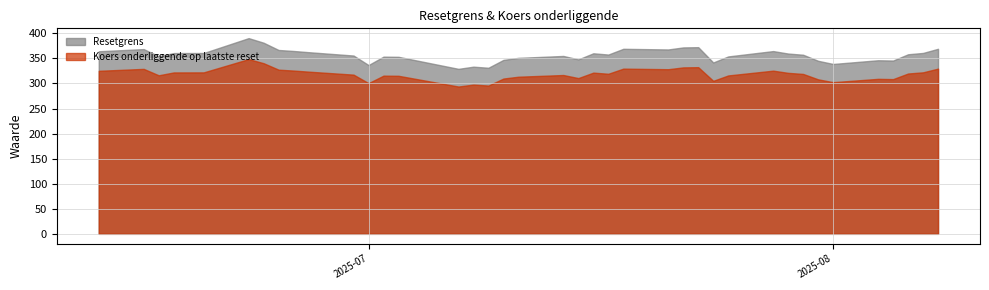

What is the spread (max minus min) of values at 2025-07-09?

35.5